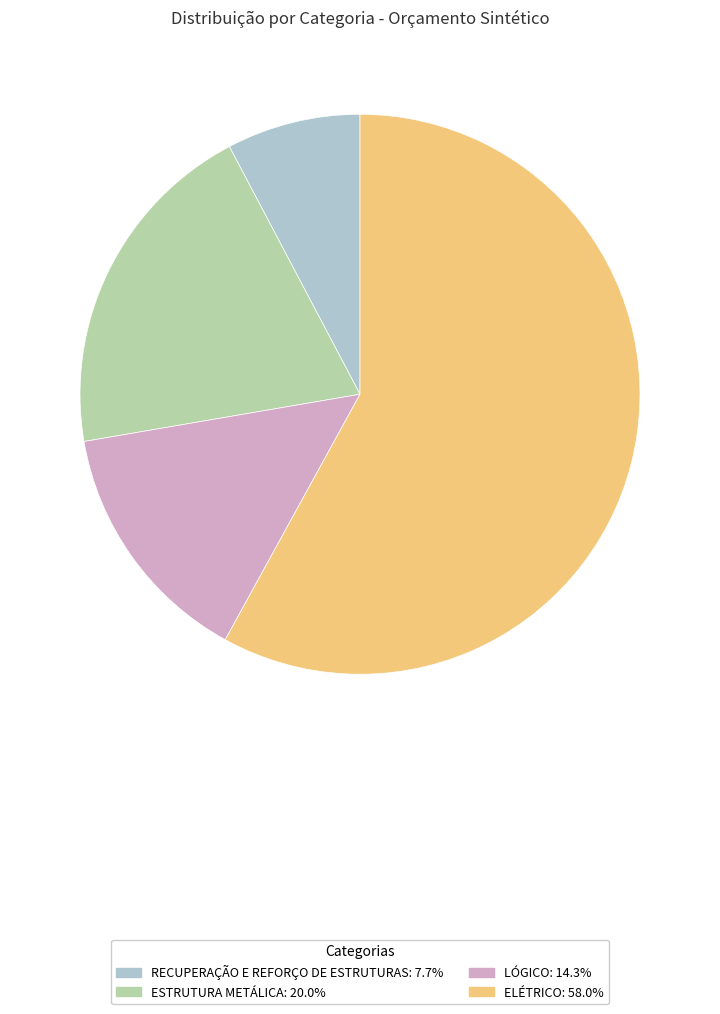

Rank the categories by value from lowest to highest.

RECUPERAÇÃO E REFORÇO DE ESTRUTURAS, LÓGICO, ESTRUTURA METÁLICA, ELÉTRICO